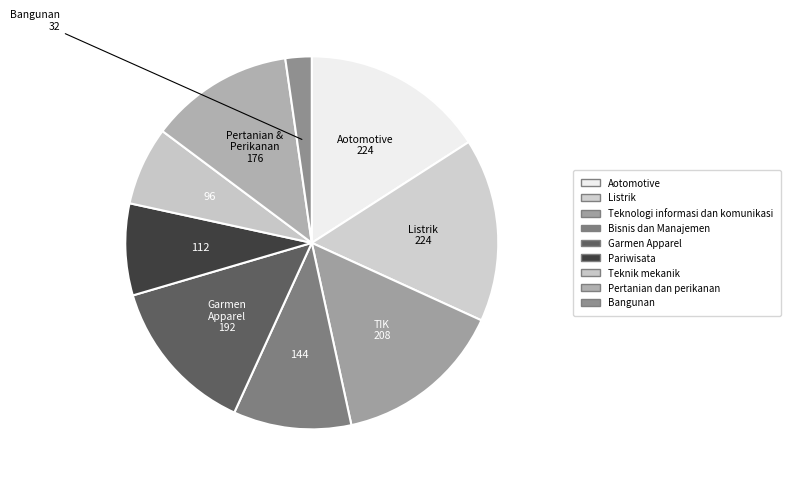

How many slices are in this pie chart?

9